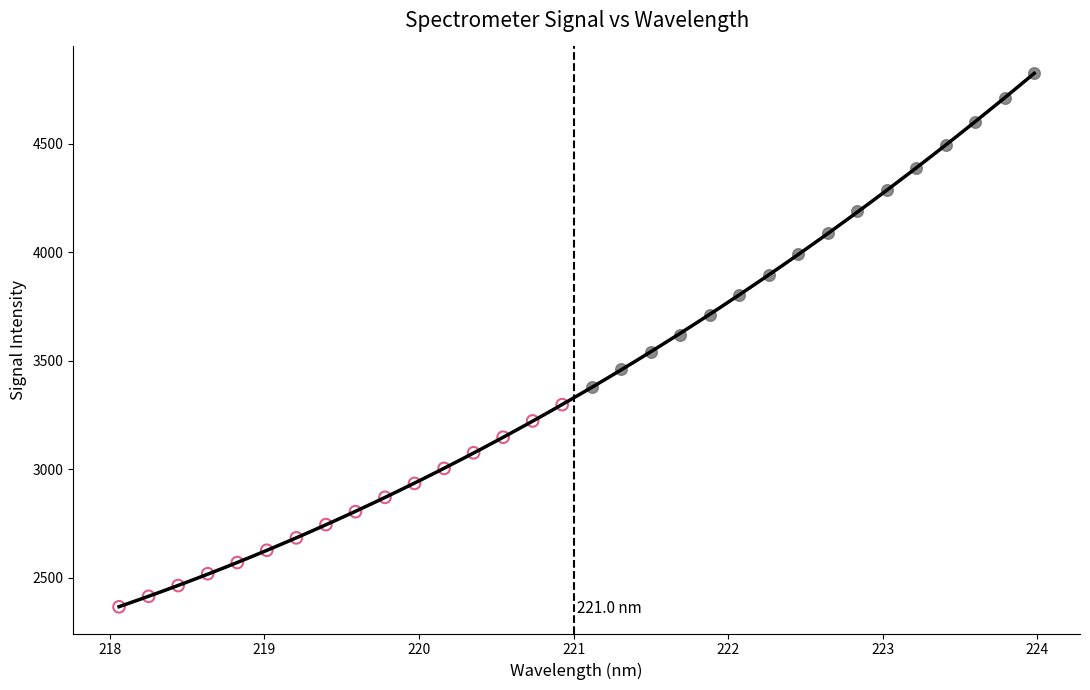

Which series has the largest Y range (max minus min)?

≥ 221 nm